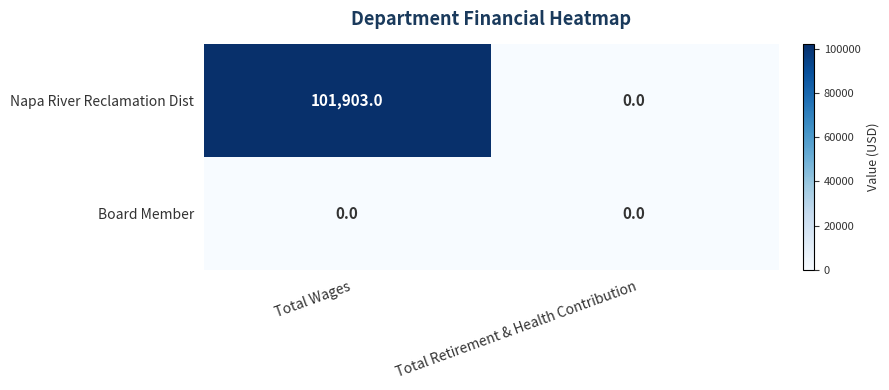

At how many categories does at least one series exceed 95250?

1